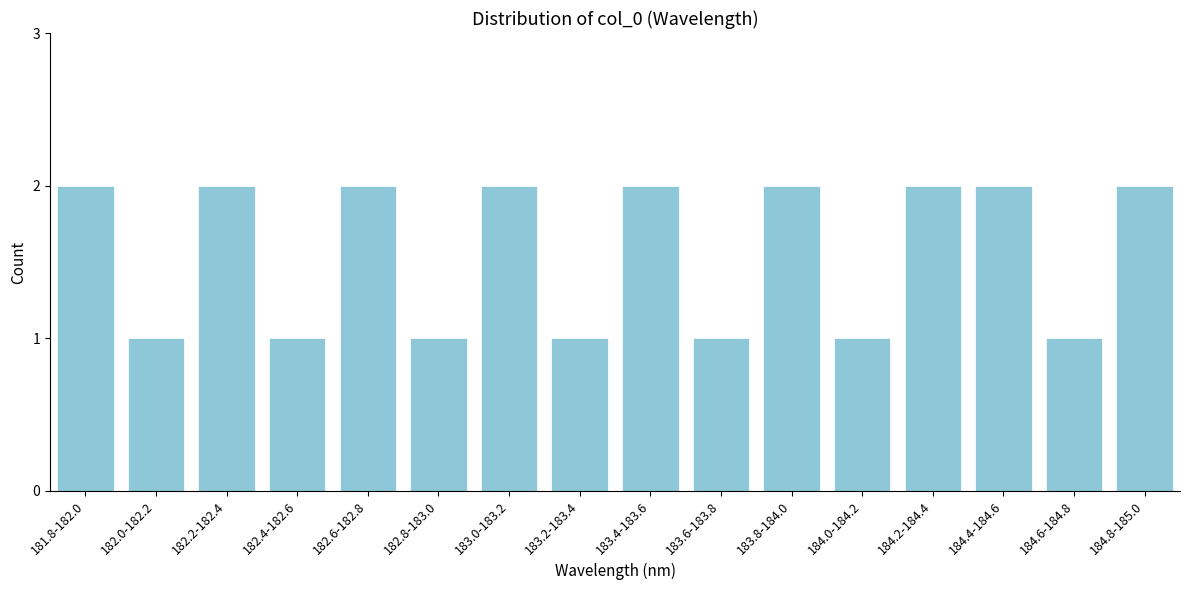

Reading left to right, extract all data points from this chart.

181.8-182.0=2	182.0-182.2=1	182.2-182.4=2	182.4-182.6=1	182.6-182.8=2	182.8-183.0=1	183.0-183.2=2	183.2-183.4=1	183.4-183.6=2	183.6-183.8=1	183.8-184.0=2	184.0-184.2=1	184.2-184.4=2	184.4-184.6=2	184.6-184.8=1	184.8-185.0=2